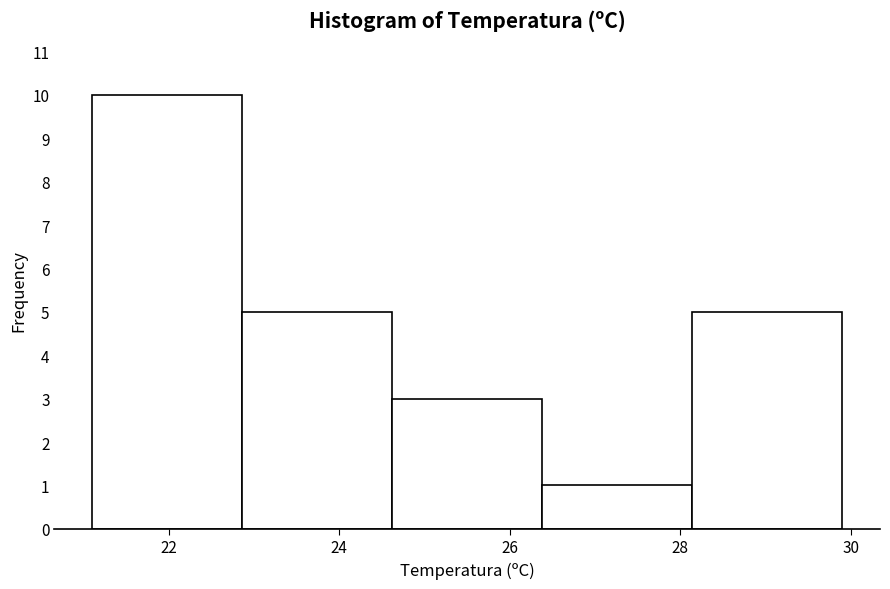

Reading left to right, list every bar in this chart as the range it spans on the x-axis followed by its height. Neither the bar edges nor the heights are printed on the chart, so give them approximately, as read against the axes.

21.10 to 22.86: 10
22.86 to 24.62: 5
24.62 to 26.38: 3
26.38 to 28.14: 1
28.14 to 29.90: 5